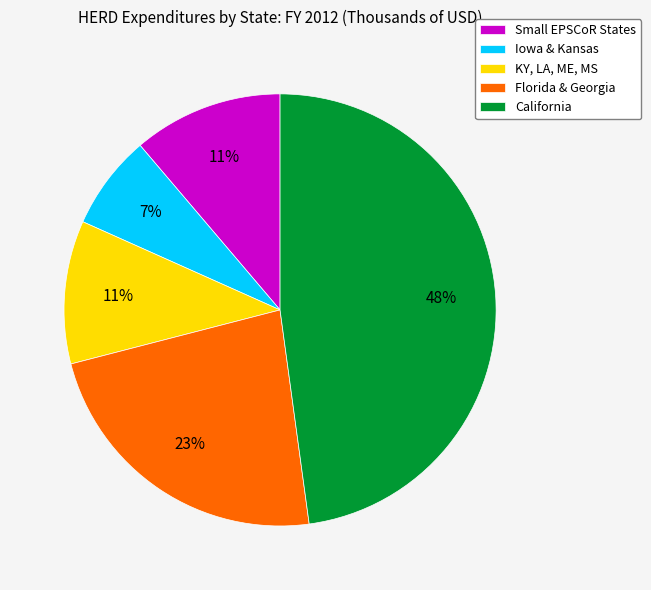

To the nearest percent, what portion does Small EPSCoR States represent?

11%